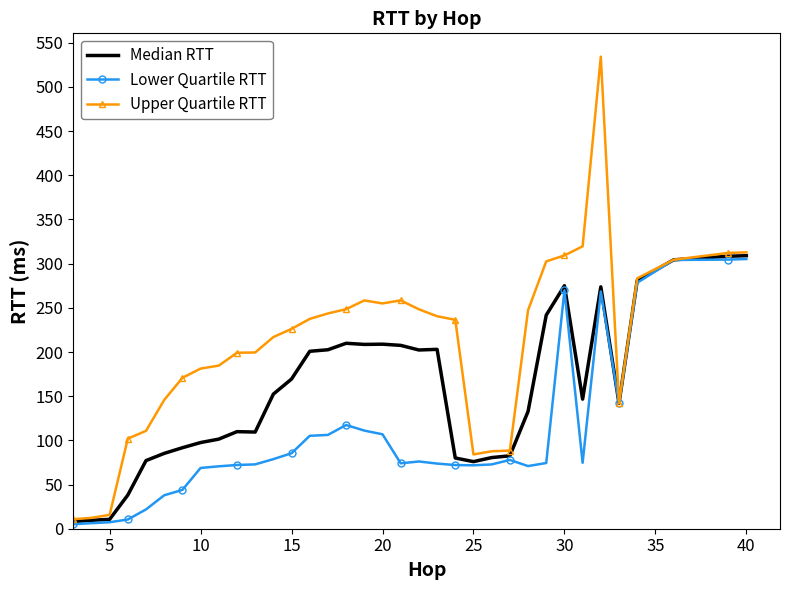

Which series has the largest total across all categories?

Upper Quartile RTT